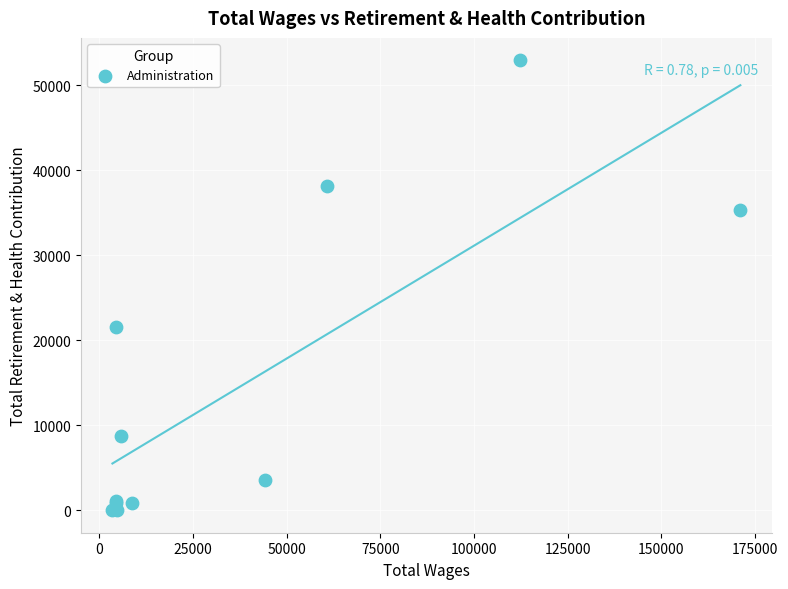

What Y value in the scatter plot is closest to 26472?

21556